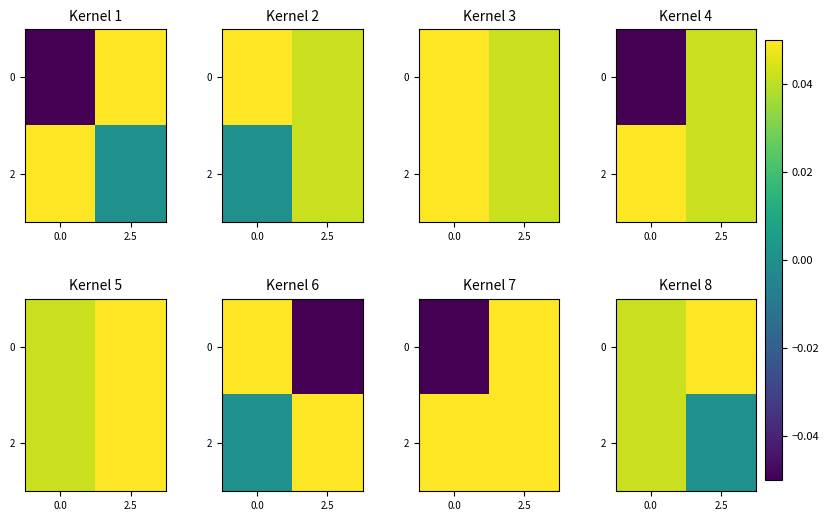

The 2 series shows 0.0 at 2.5. True or false?

False